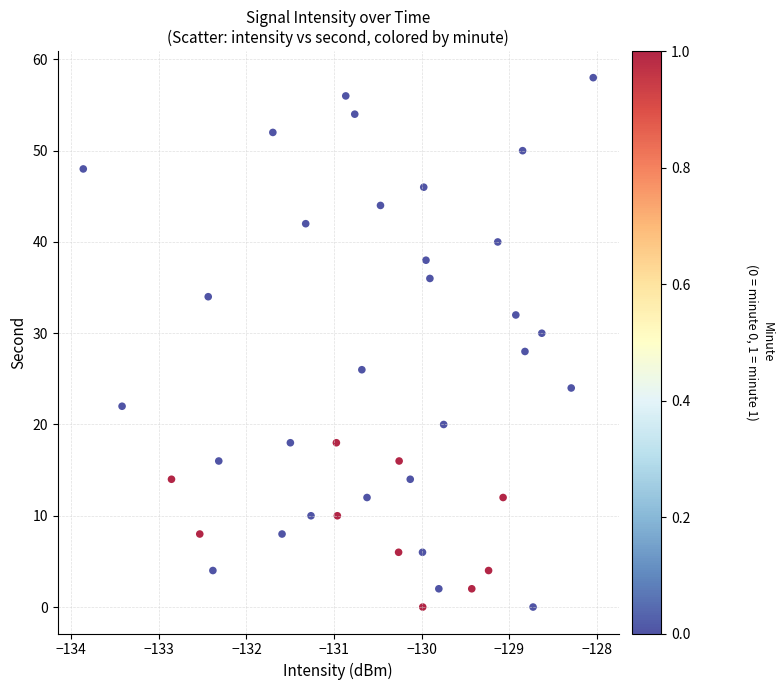

How many points are shown in the scatter plot?

40